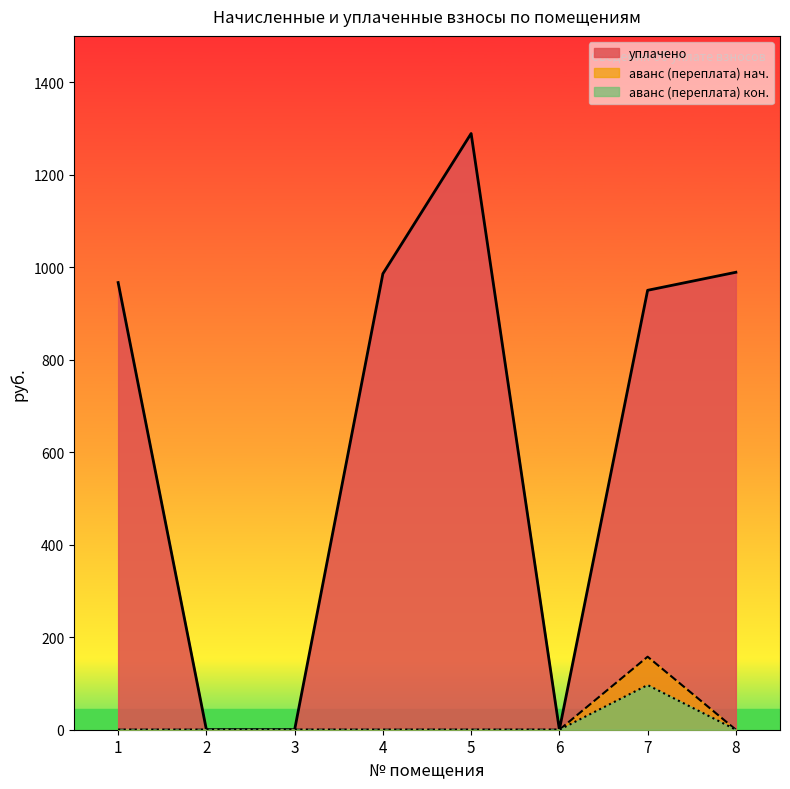

True or false: аванс (переплата) and уплачено intersect in this chart.

False